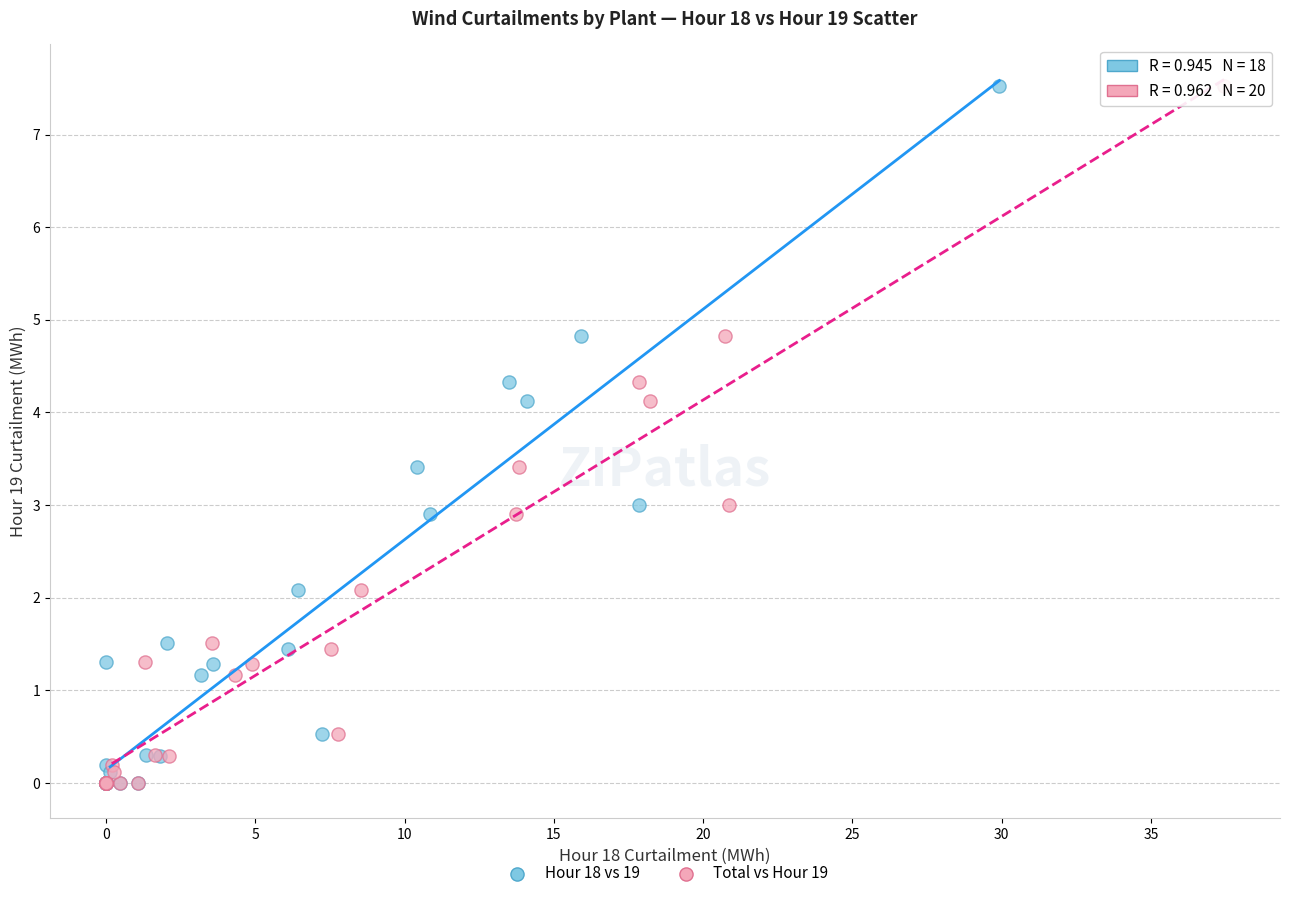

What are all the series names shown in the legend?

Hour 18 vs 19, Total vs Hour 19